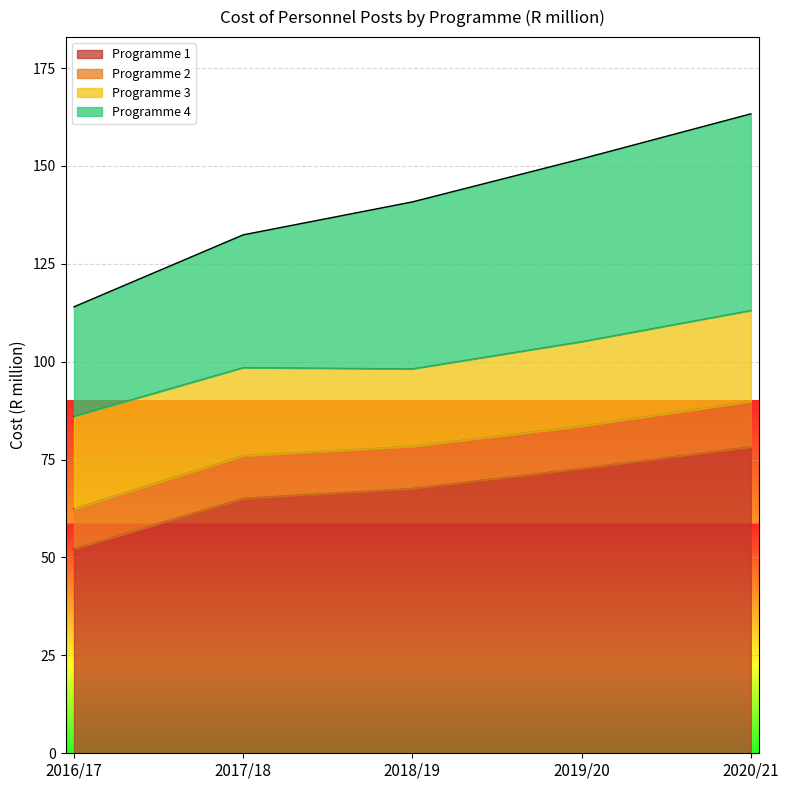

Where is Programme 1 nearest to the value 65?

2017/18